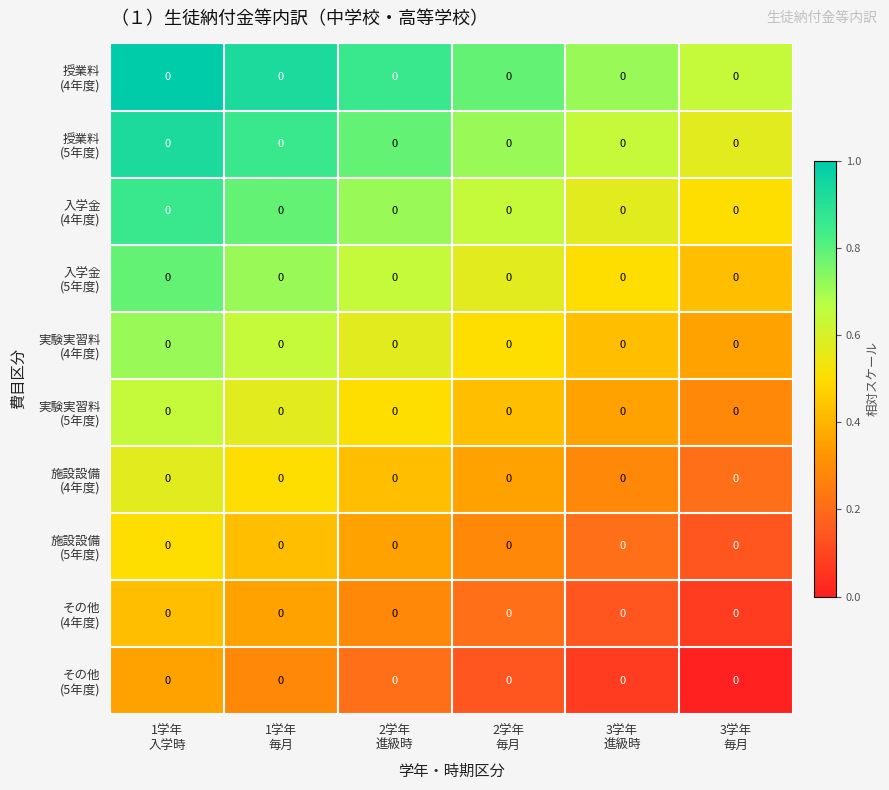

Rank the series at 3学年 進級時 from highest to lowest value.

授業料 (4年度), 授業料 (5年度), 入学金 (4年度), 入学金 (5年度), 実験実習料 (4年度), 実験実習料 (5年度), 施設設備 (4年度), 施設設備 (5年度), その他 (4年度), その他 (5年度)